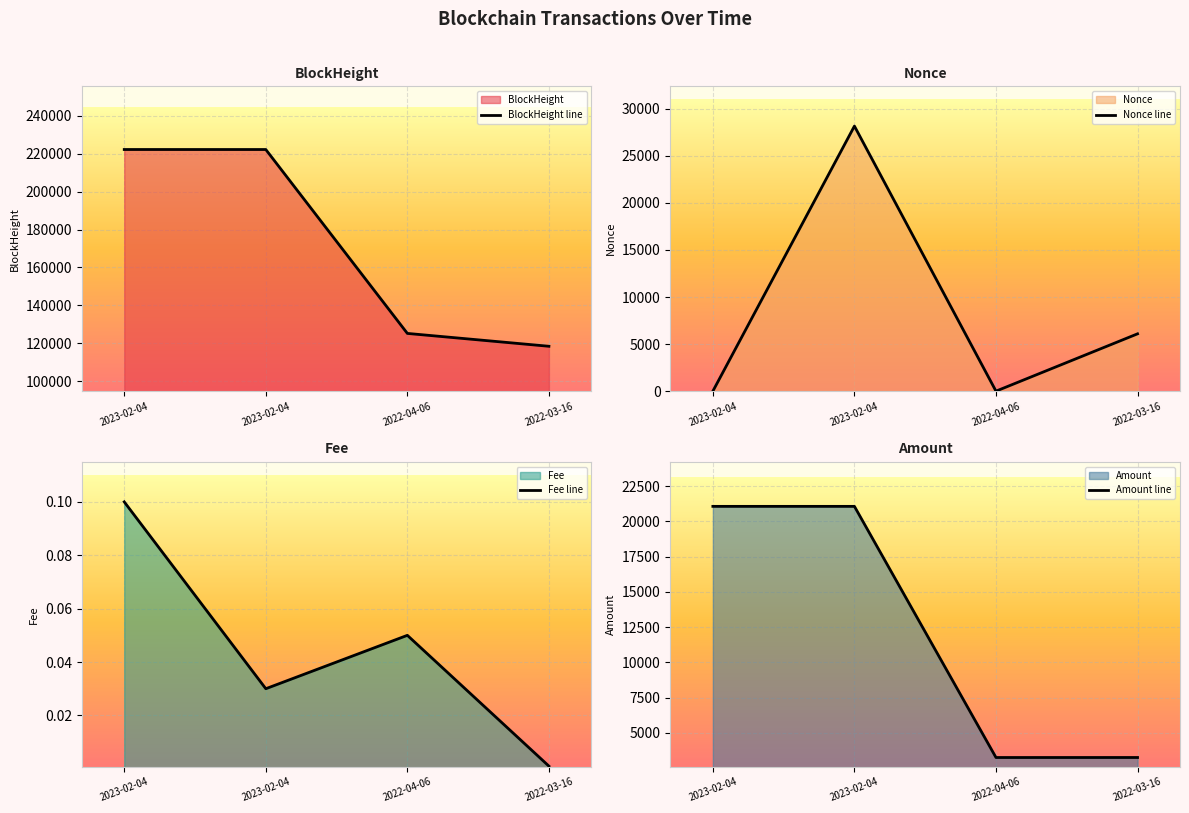

Reading right to left, what are all the values shown in this chart?

BlockHeight line: 118421.0	125206.0	222255.0	222261.0
Nonce line: 6091.0	0.0	28166.0	1.0
Fee line: 0.0	0.1	0.0	0.1
Amount line: 3244.3	3243.3	21062.4	21062.3